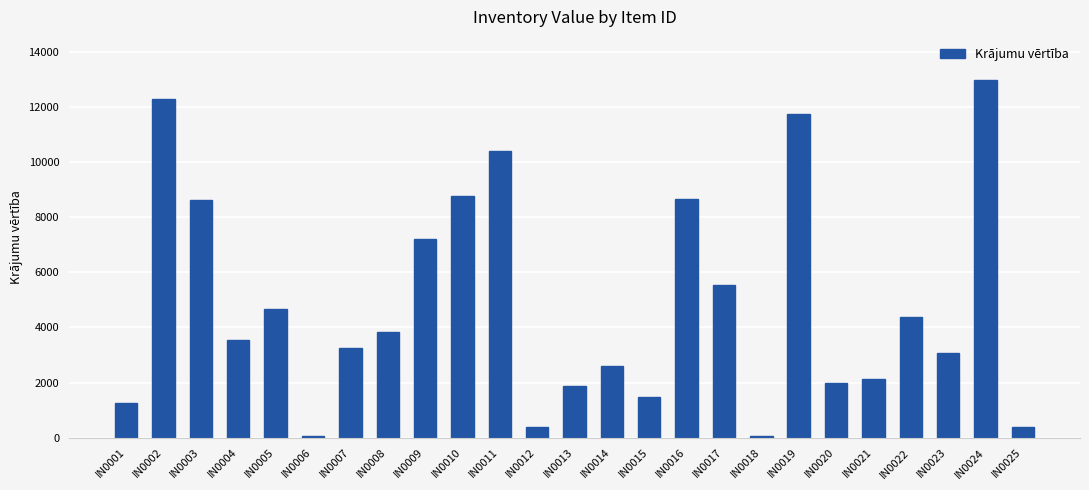

Is it true that the value at IN0024 is 12975?

True